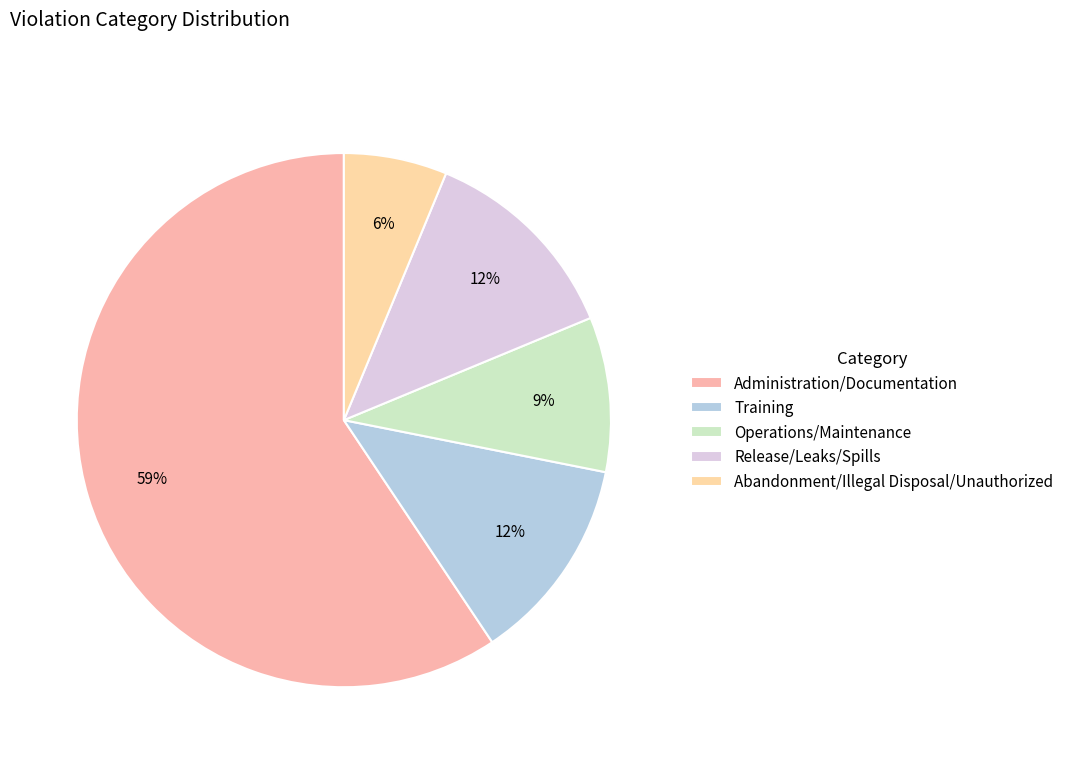

How many segments does this pie chart have?

5